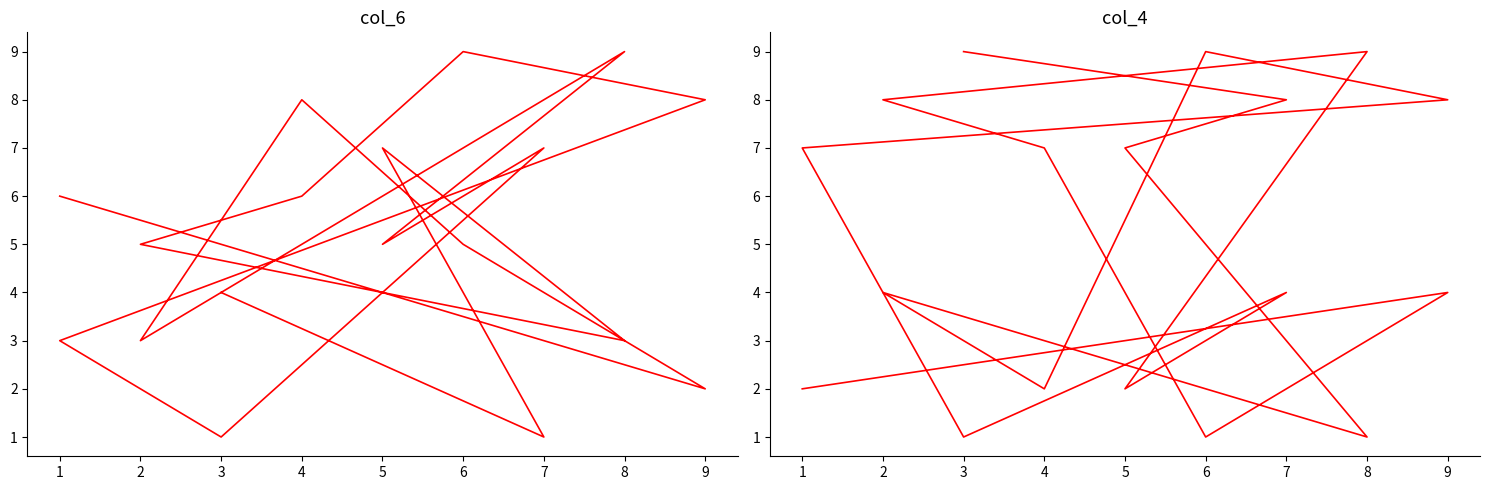

At which category does col_6 reach its first local peak?

5